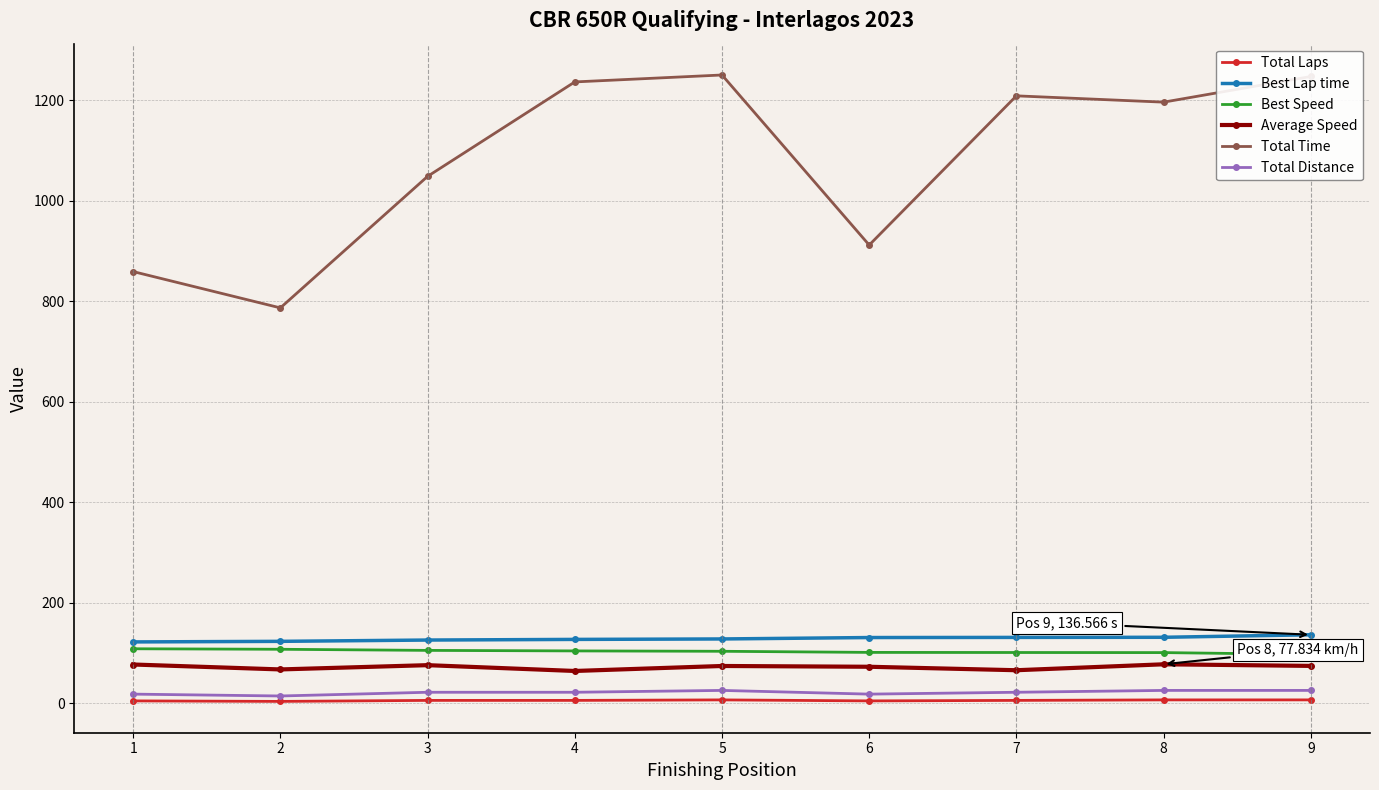

True or false: Total Time and Best Speed intersect in this chart.

False